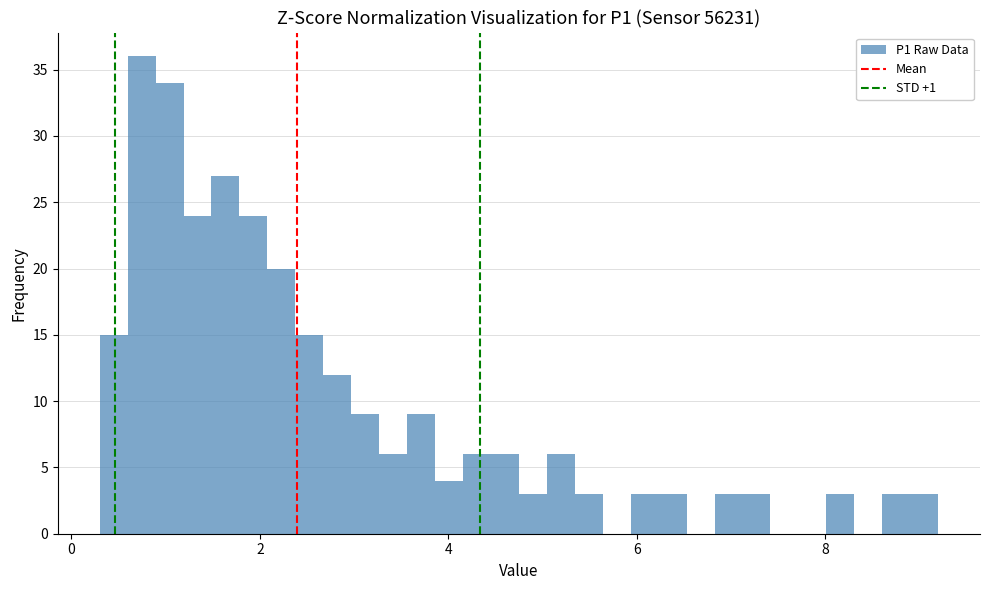

Around what value on the x-axis is the tallest bar? Give the approximate position of its centre, as read against the axis.

0.8